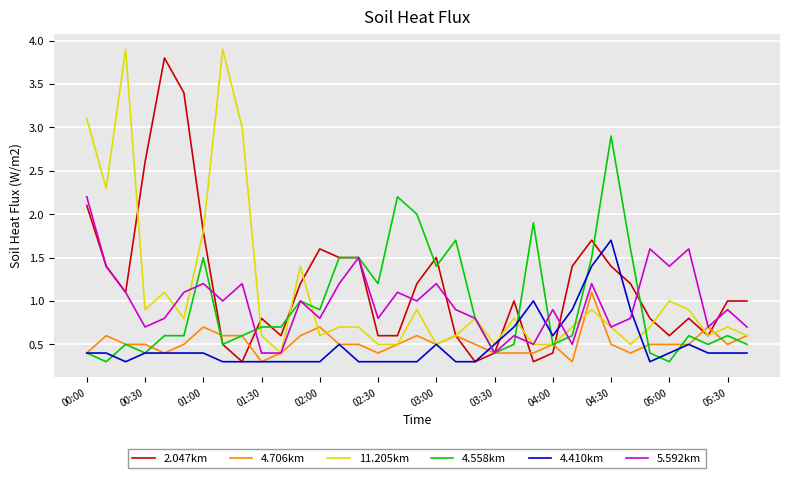

What is the maximum value for 4.410km?

1.7